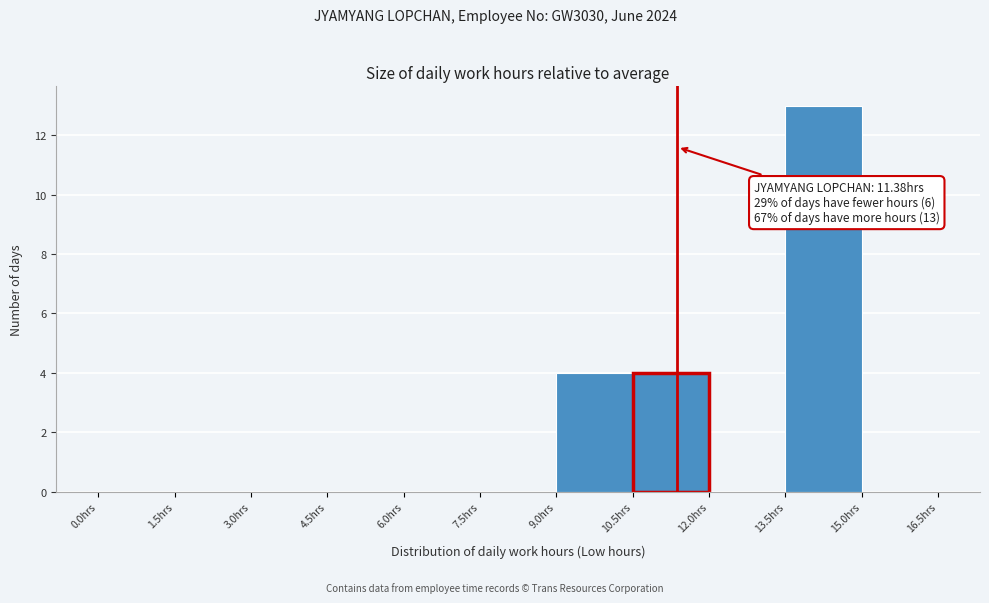

Which range on the x-axis has the tallest bar?

13.5 to 15.0